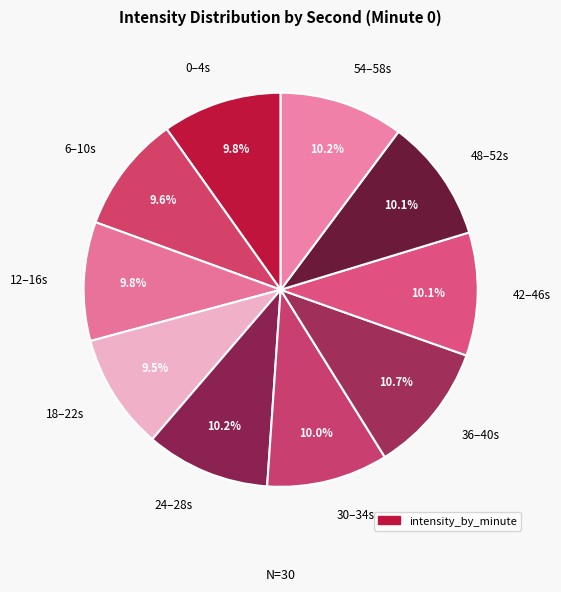

Does 18–22s represent more than half of the total?

No